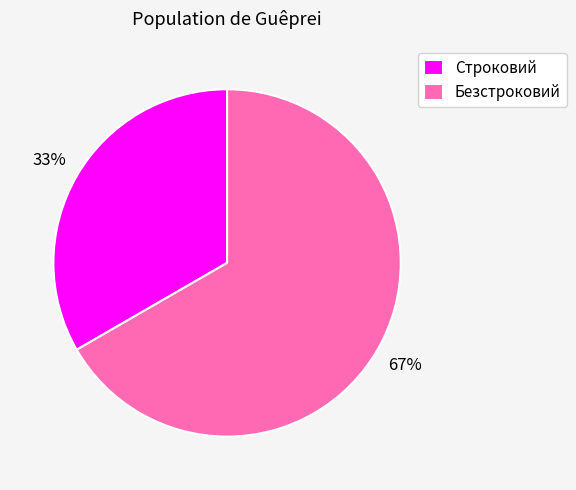

Count the number of slices in the pie.

2